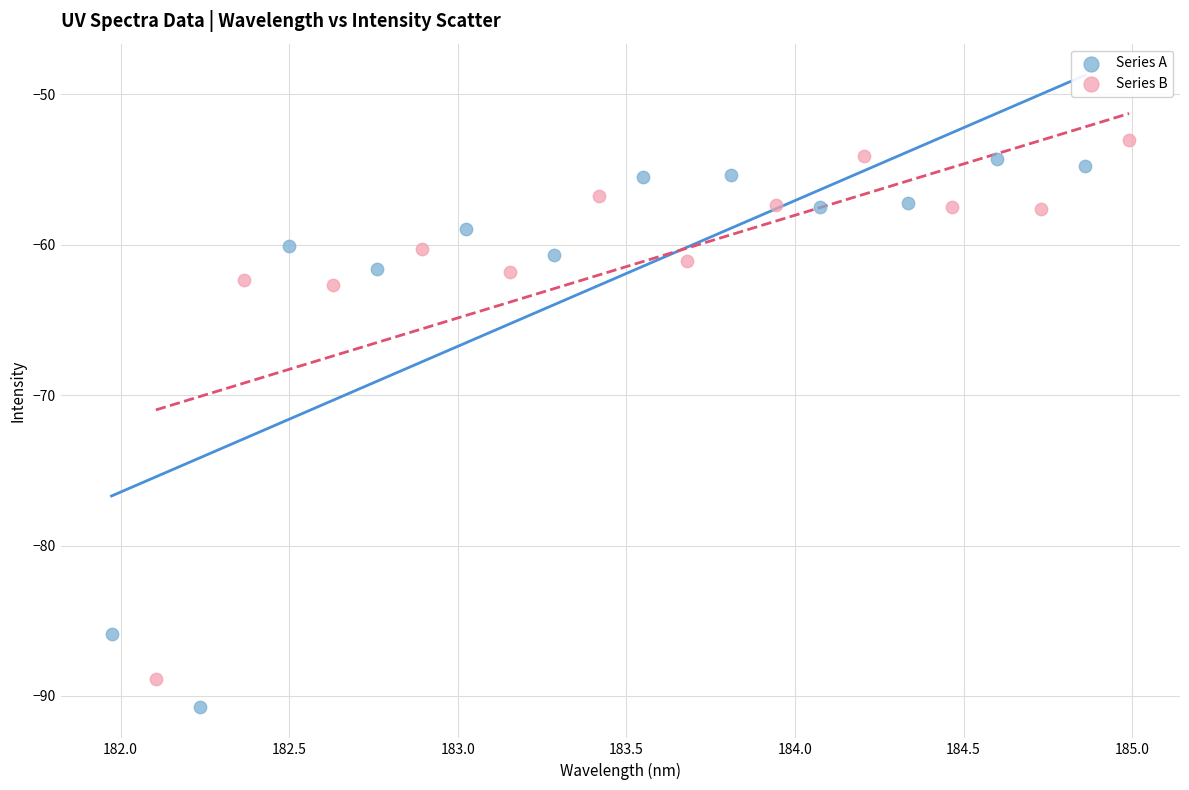

Which series reaches the minimum Y coordinate?

Series A